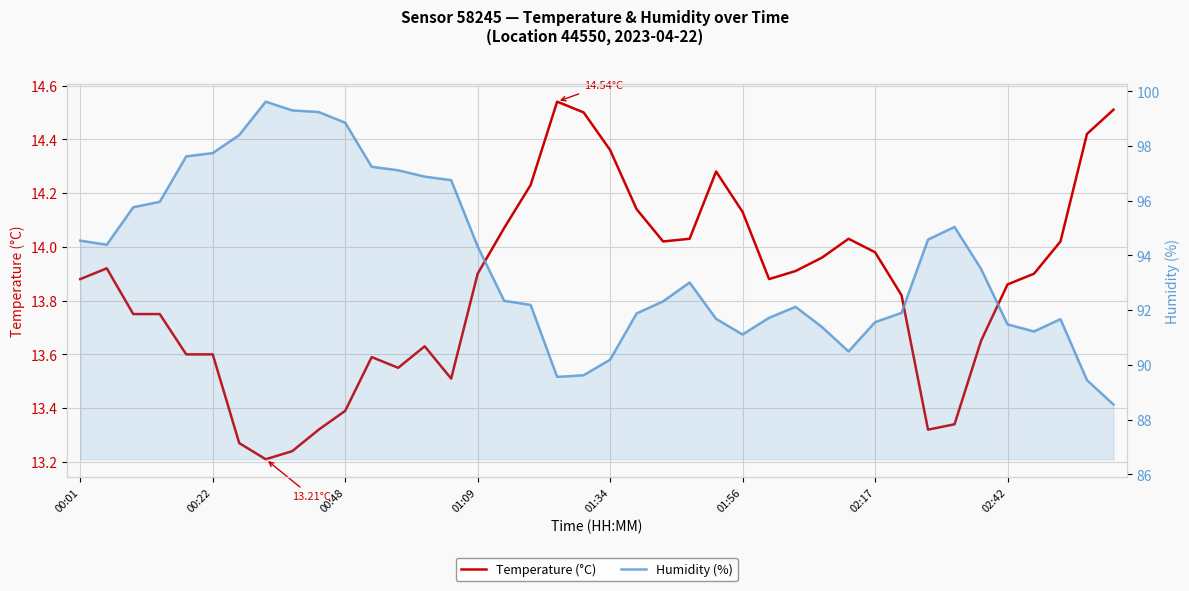

List the series in order of their peak value, lowest first.

Temperature (°C), Humidity (%)